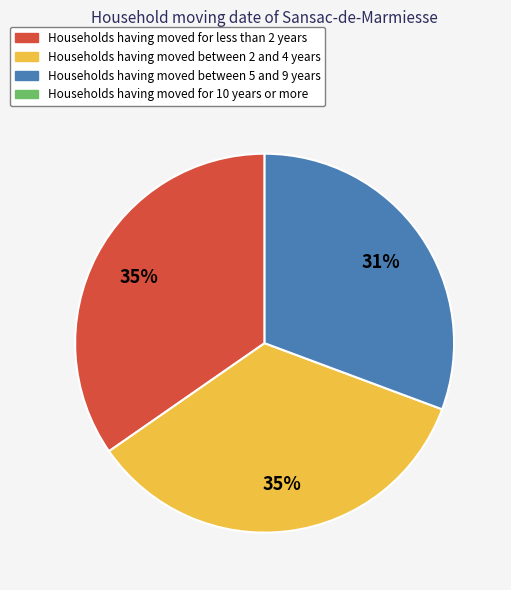

Is there any slice that represents more than half of the pie?

No